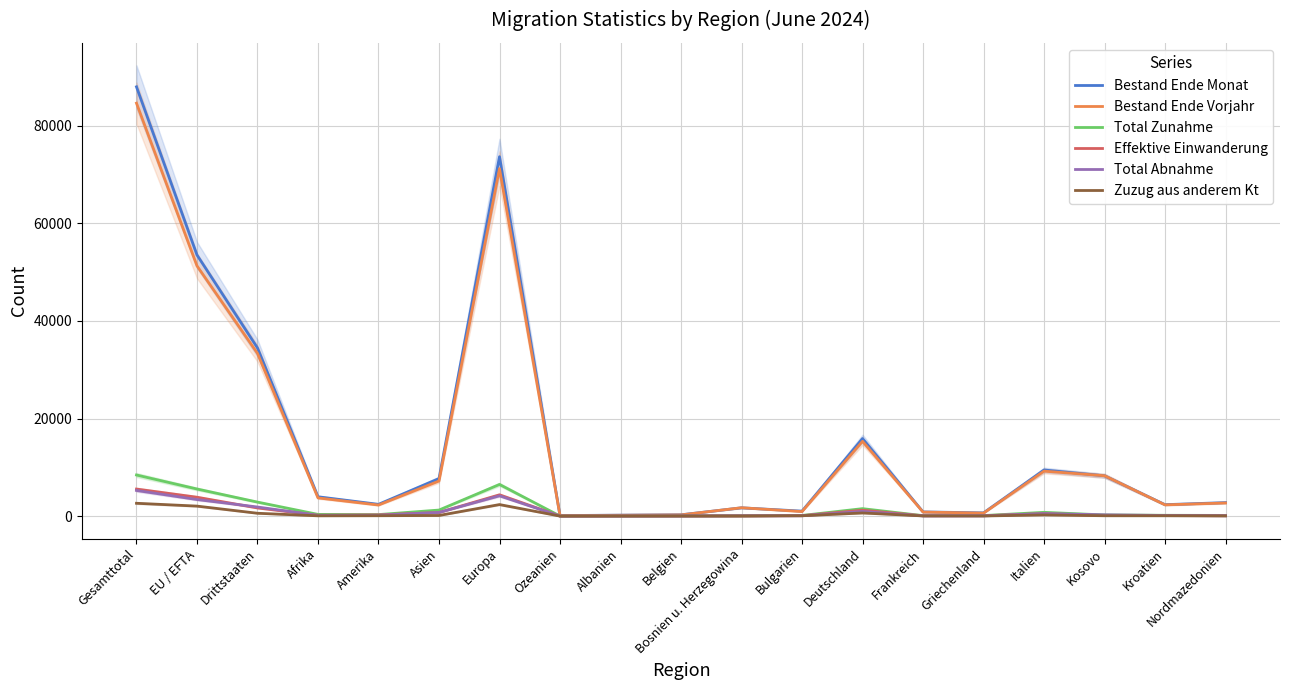

Which series has the largest total across all categories?

Bestand Ende Monat